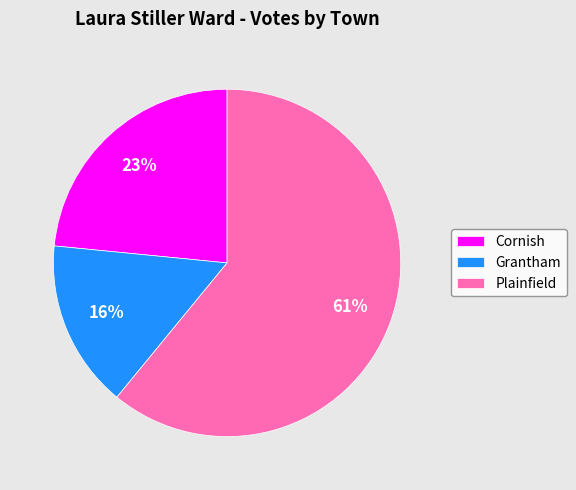

Which category accounts for the majority?

Plainfield